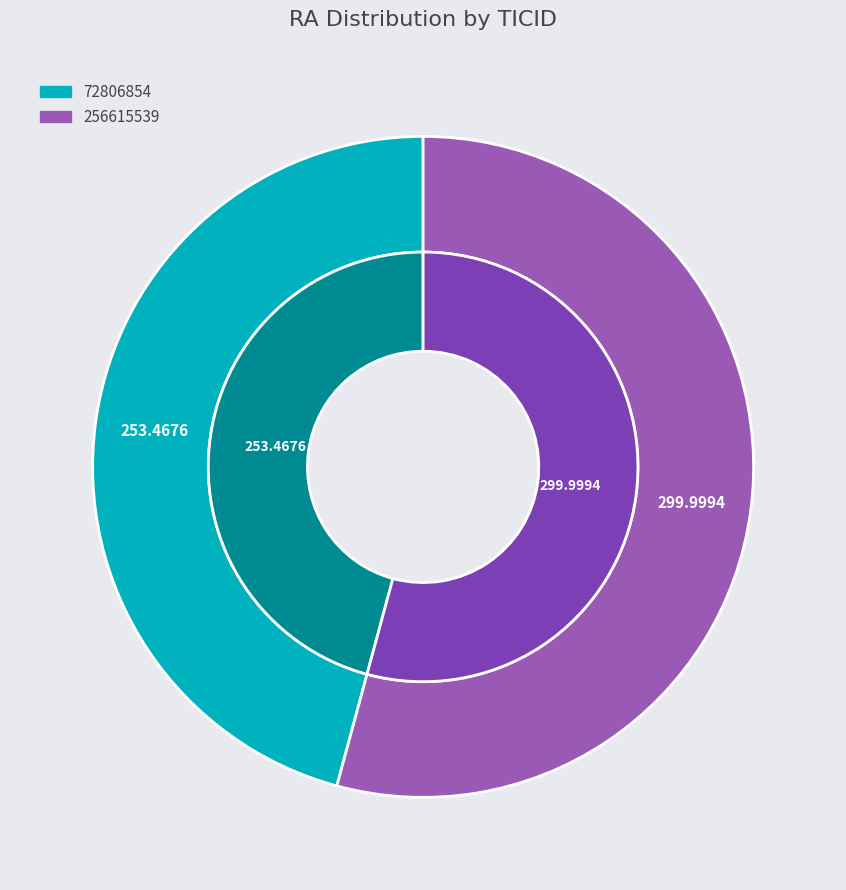

What is the majority slice?

256615539